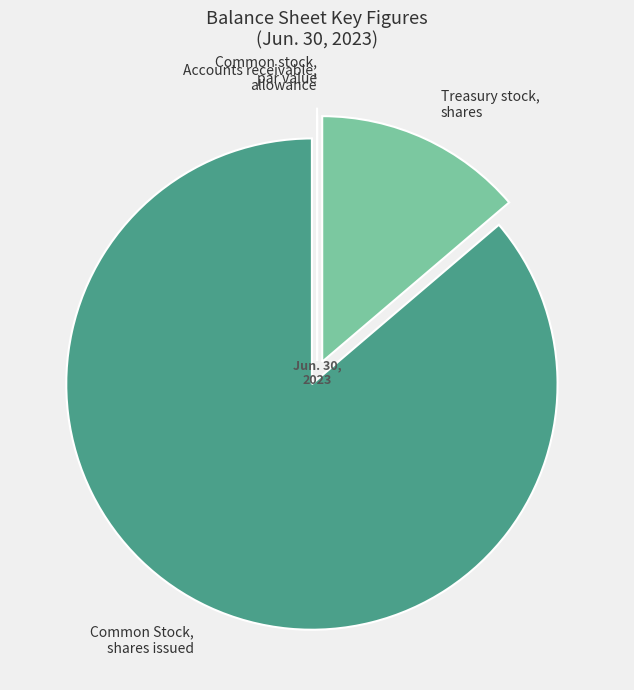

Which slice is the smallest?

Common stock, par value